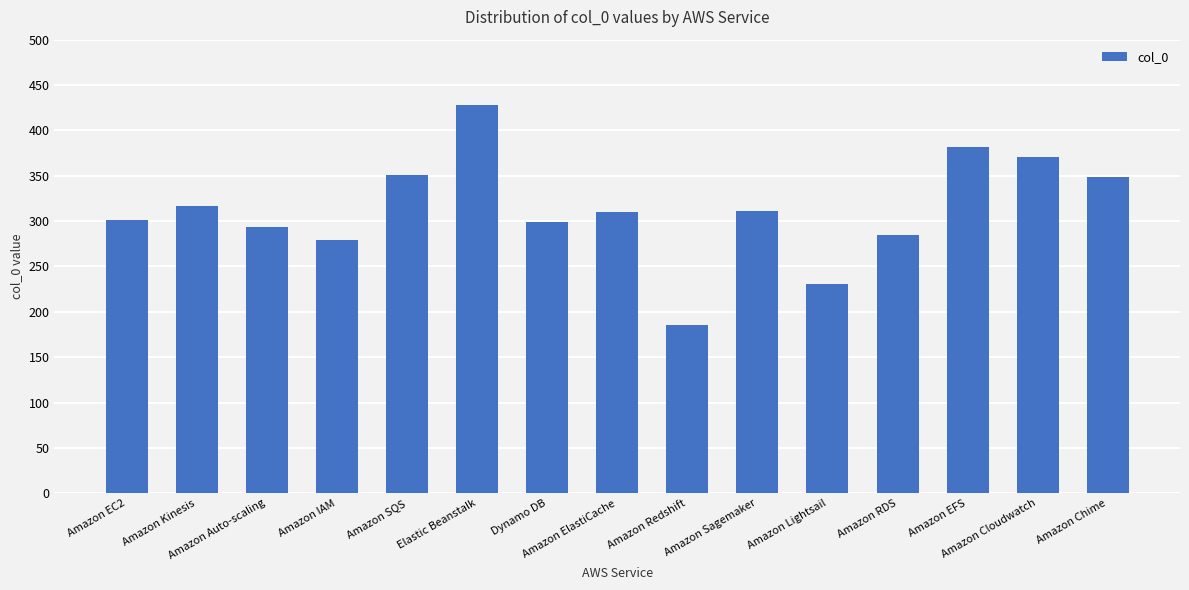

Where does the data first go above 310?

Amazon Kinesis